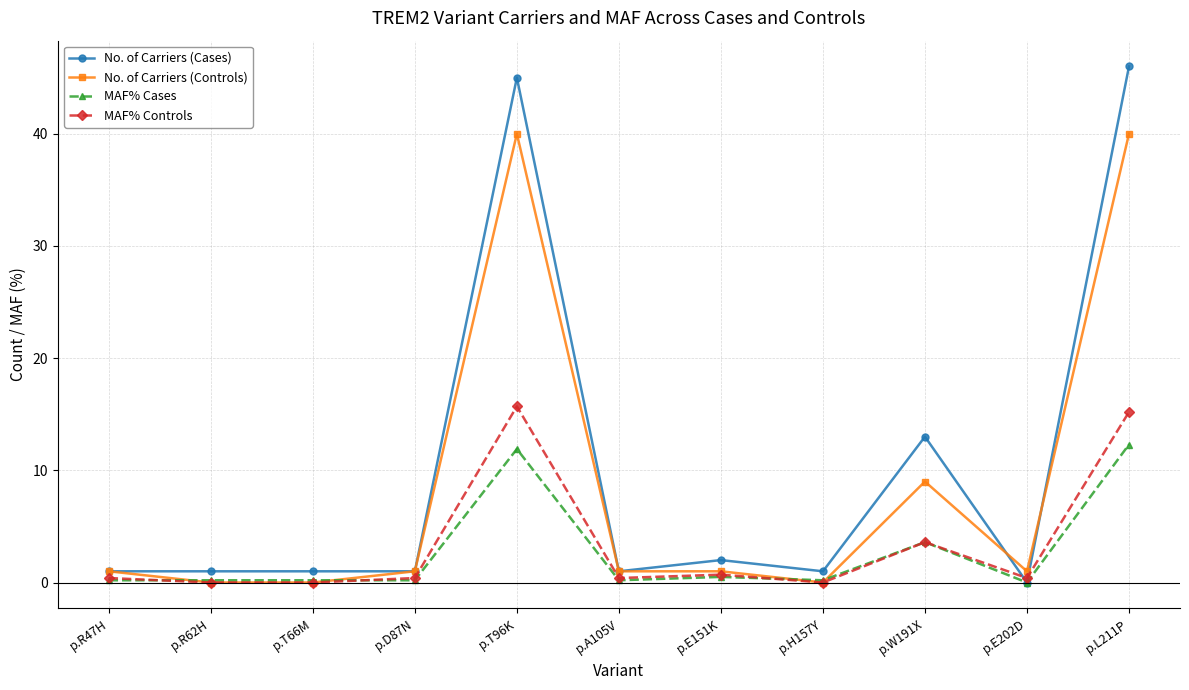

Which series has the largest range (max minus min)?

No. of Carriers (Cases)